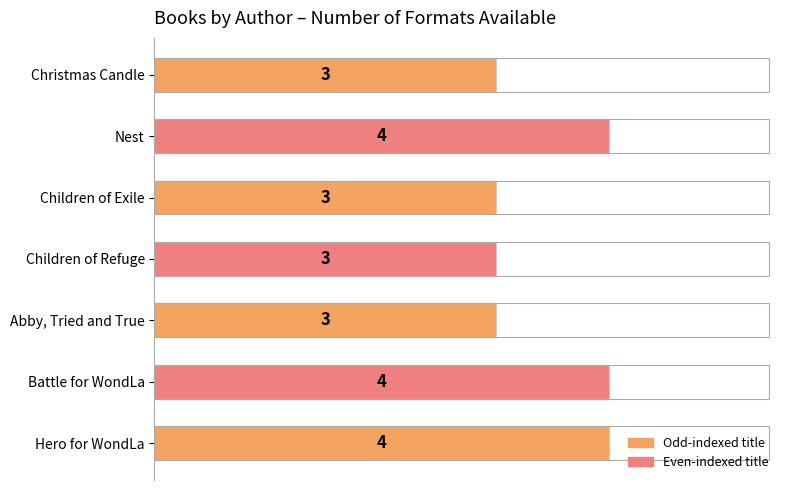

The chart shows a value of 1 at Christmas Candle. True or false?

False